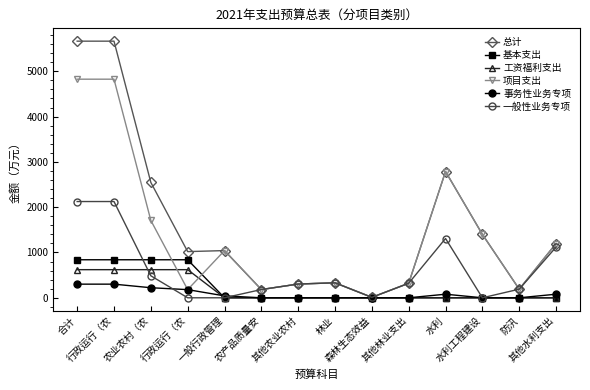

The 项目支出 series shows 180.0 at 行政运行（农. True or false?

True